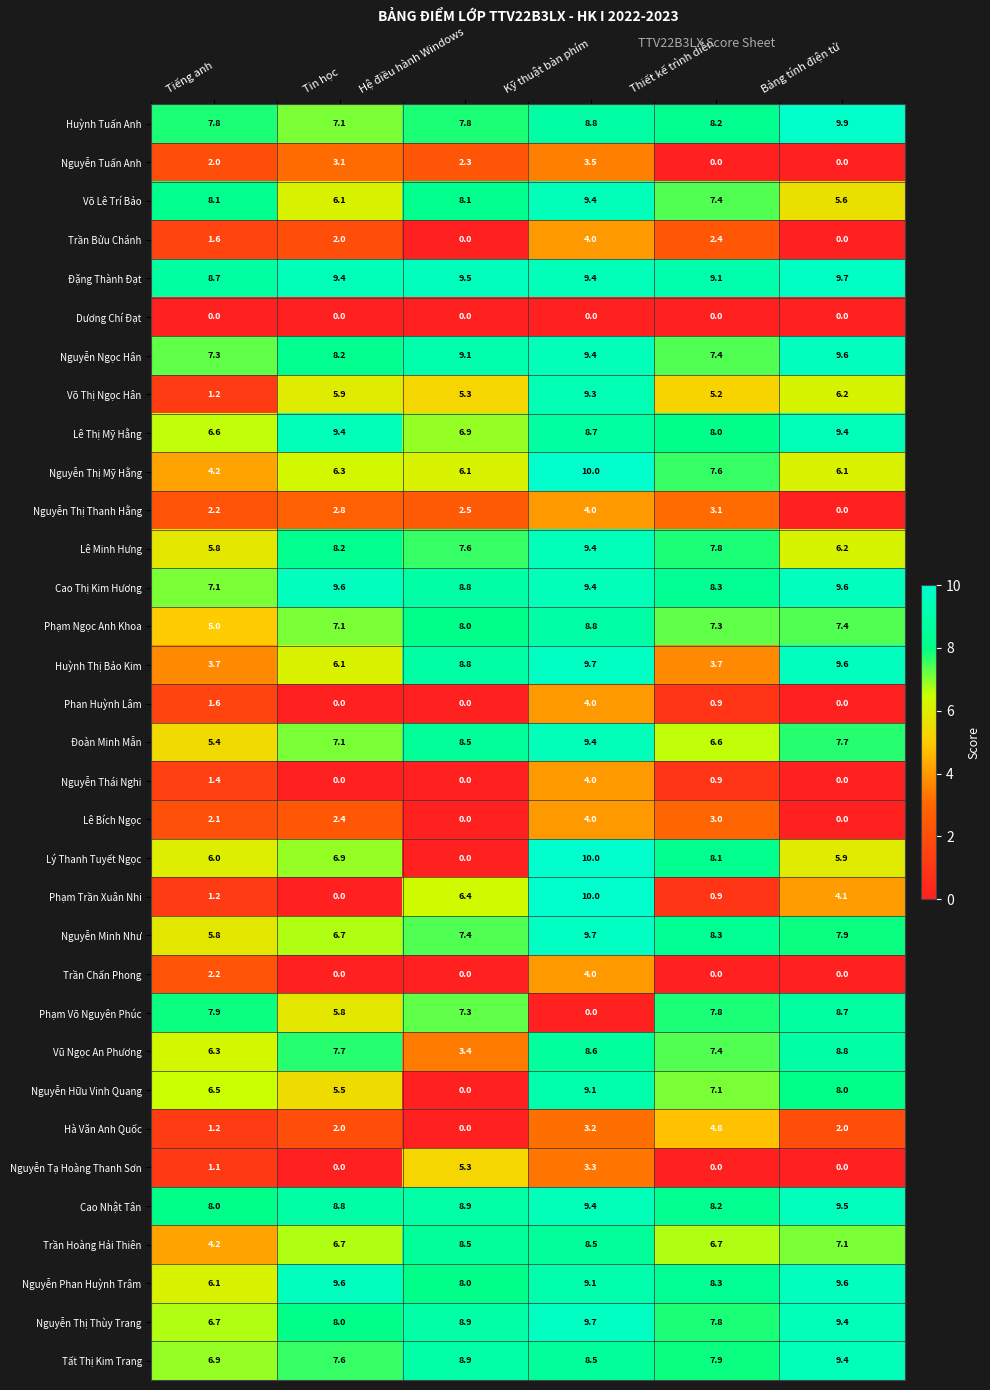

True or false: Lý Thanh Tuyết Ngọc has a value of 11.0 at Tin học.

False